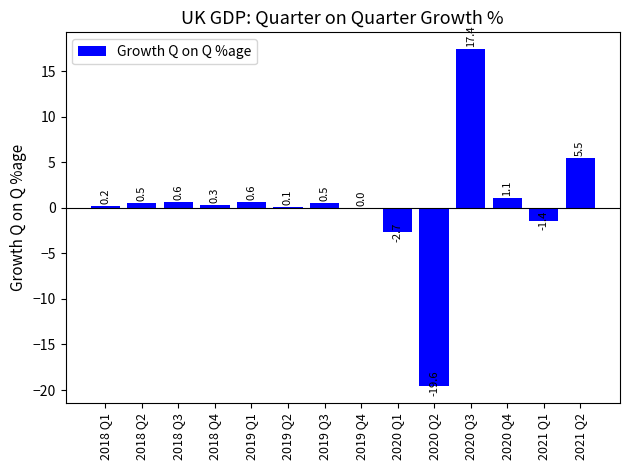

At which label is the value closest to -1?

2021 Q1